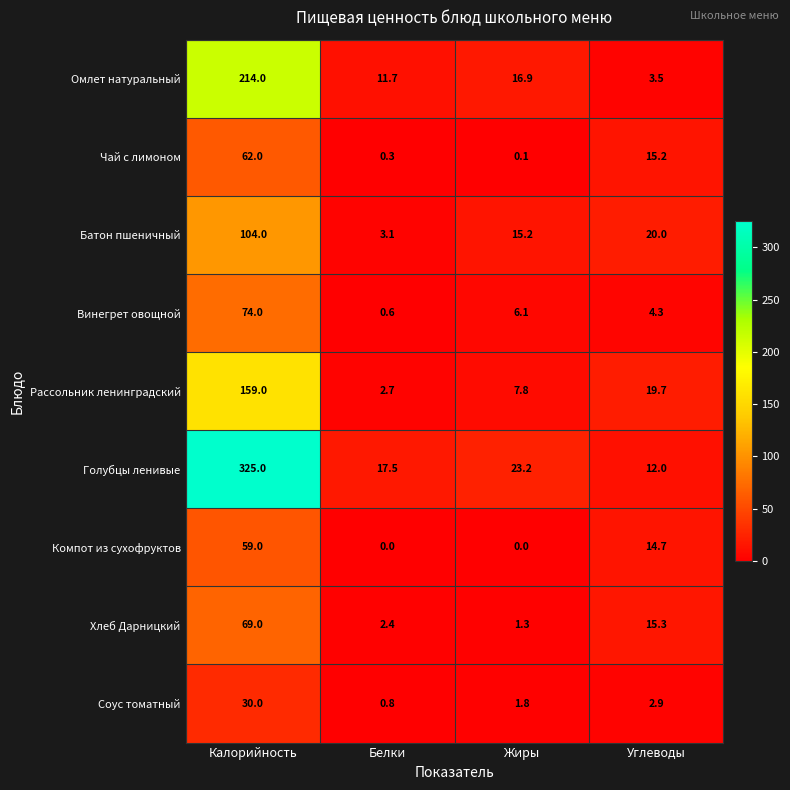

What is the difference between the second highest and minimum values in the Чай с лимоном series?

15.1